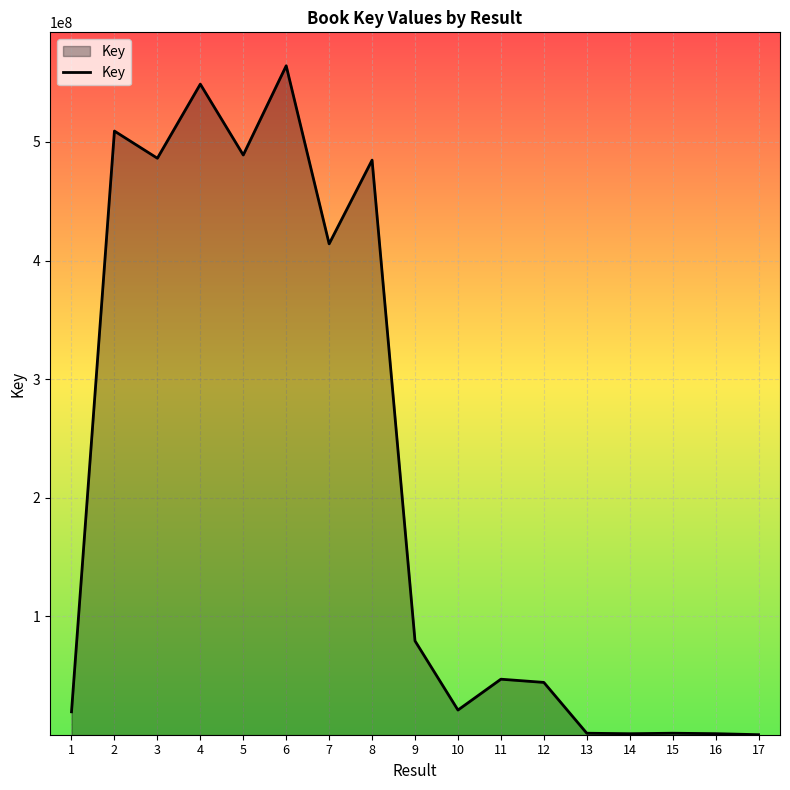

Is it true that the value at 7 is 414137928?

True